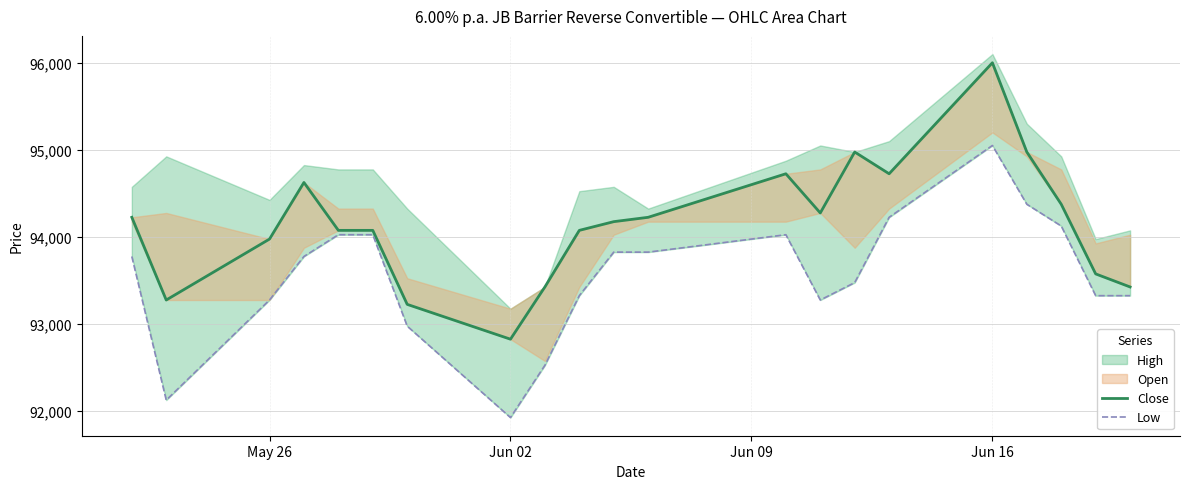

The value of Close at 19 is 130929. True or false?

False